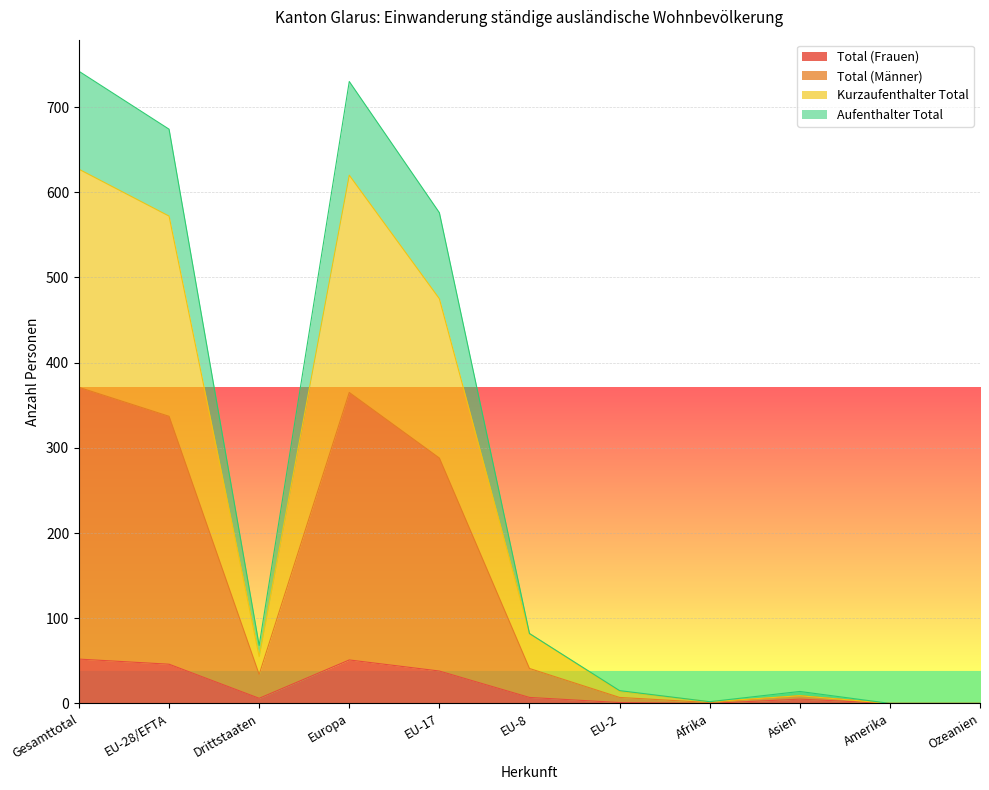

How many data points does each series have?

11